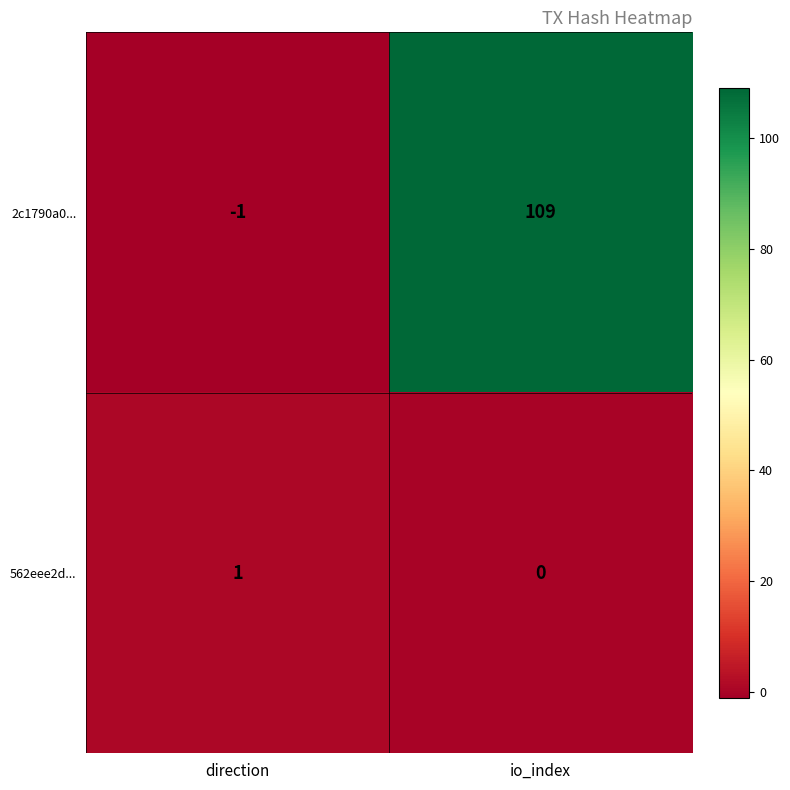

How many data points in 562eee2d... are less than 1?

1